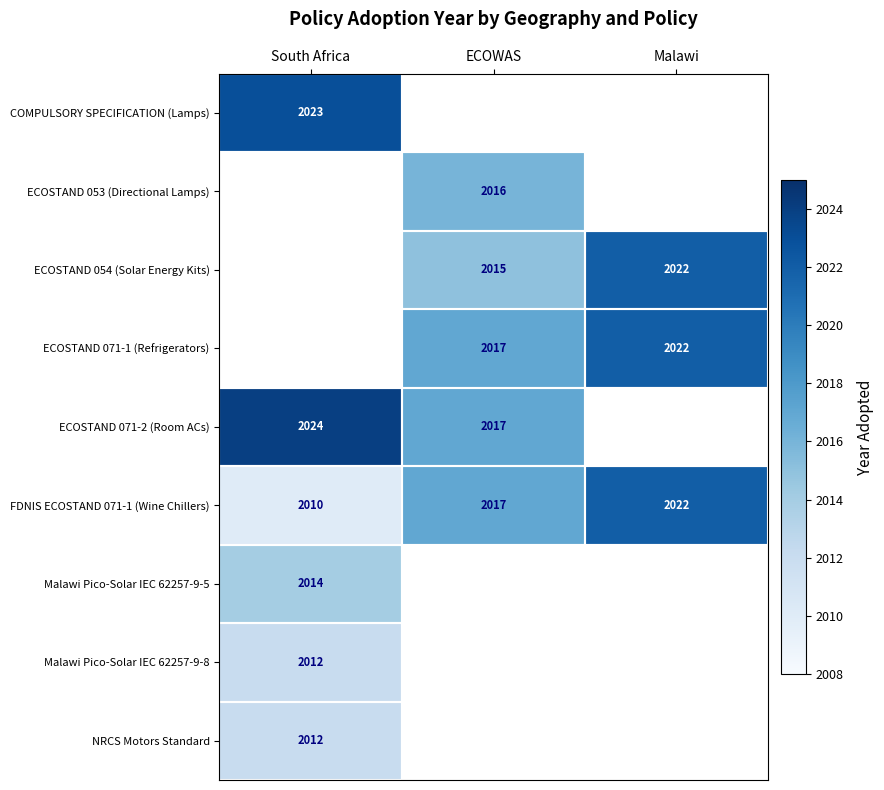

At which label does FDNIS ECOSTAND 071-1 (Wine Chillers) reach its peak?

Malawi